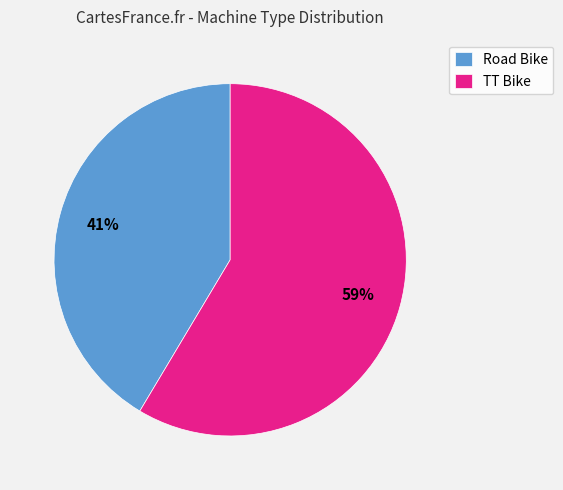

To the nearest percent, what portion does TT Bike represent?

59%